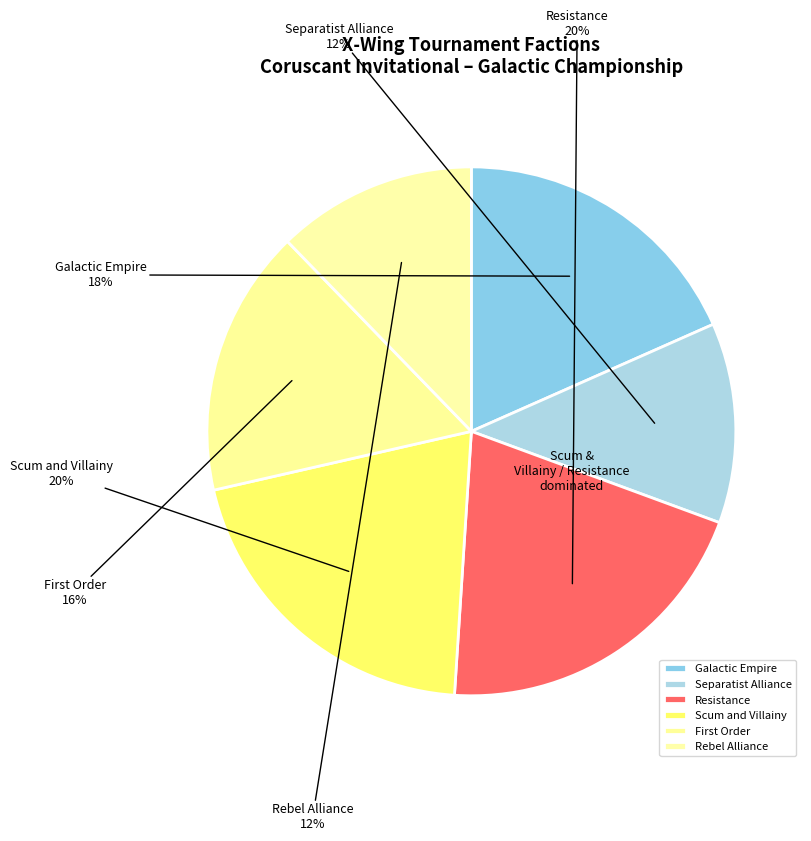

The Rebel Alliance slice represents 19% of the pie. True or false?

False